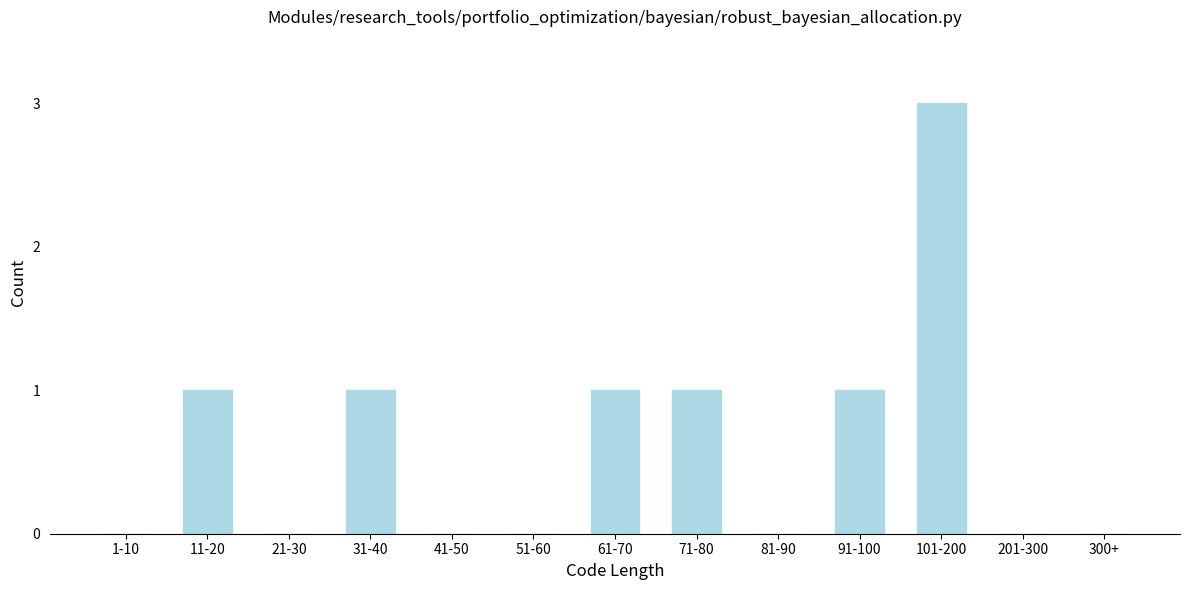

Reading left to right, extract all data points from this chart.

1-10=0	11-20=1	21-30=0	31-40=1	41-50=0	51-60=0	61-70=1	71-80=1	81-90=0	91-100=1	101-200=3	201-300=0	300+=0